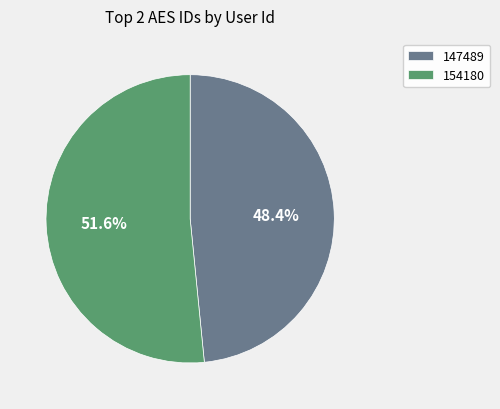

What is the largest slice in the pie chart?

154180